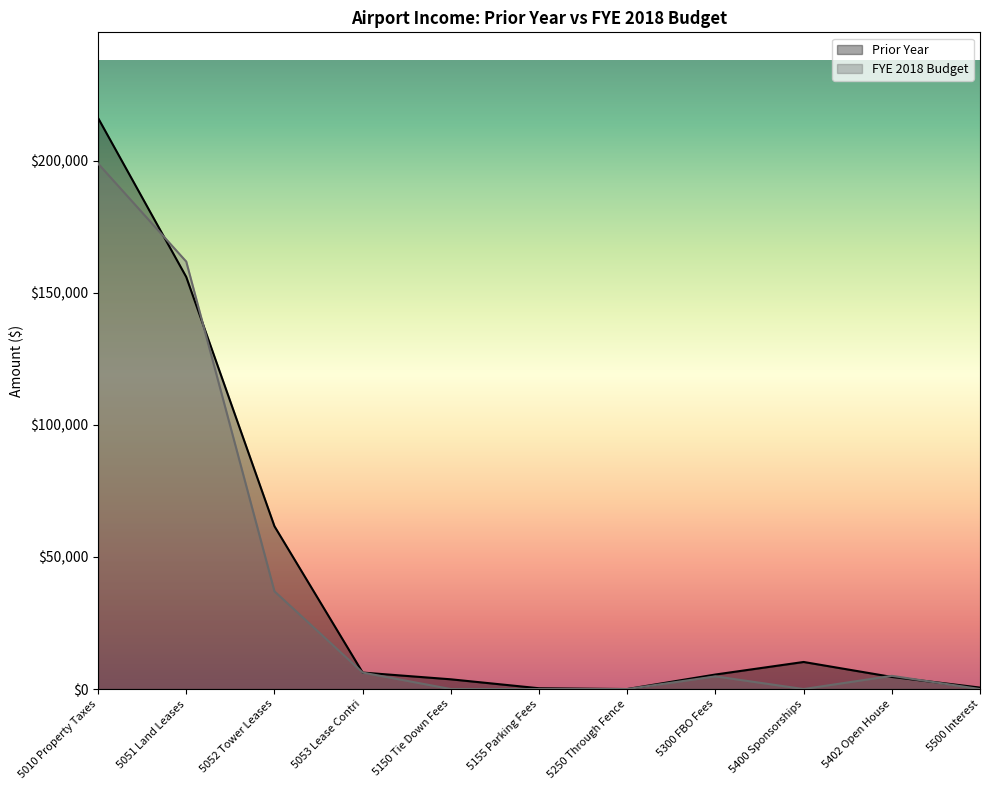

What are all the series names shown in the legend?

Prior Year, FYE 2018 Budget